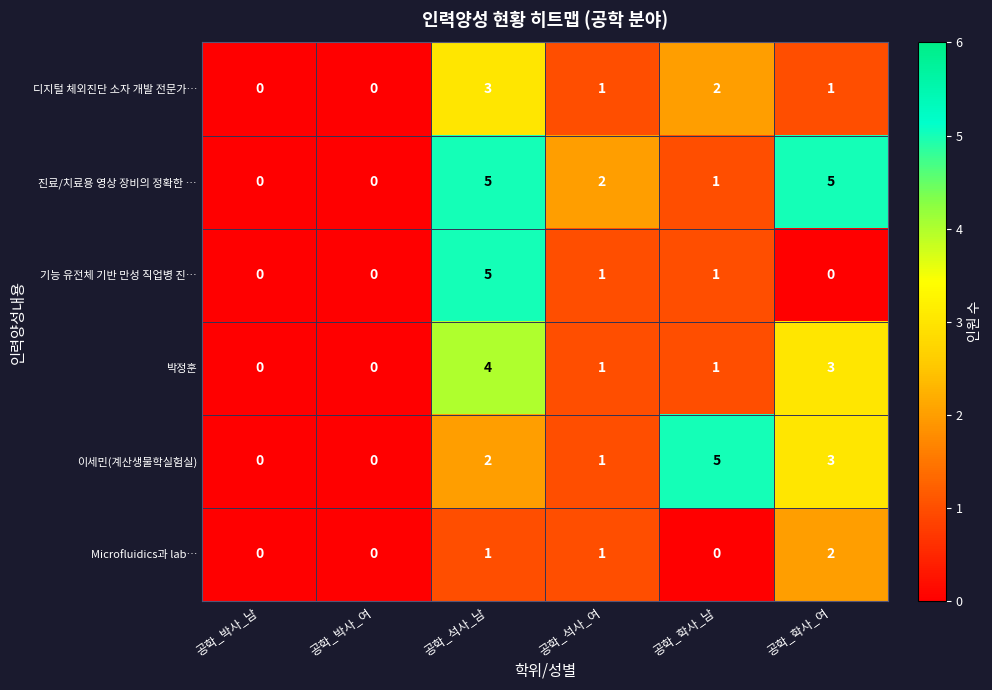

At which label does 기능 유전체 기반 만성 직업병 진… reach its peak?

공학_석사_남